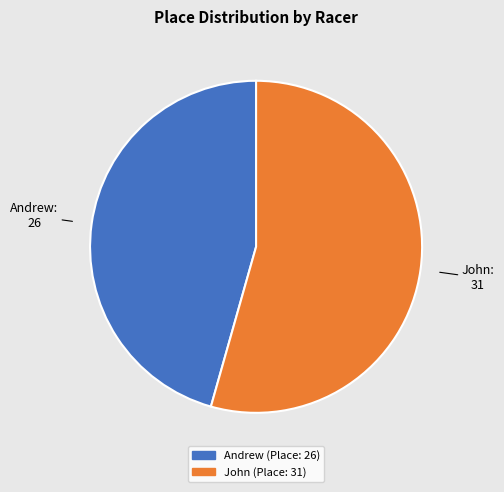

Rank the categories by value from highest to lowest.

John, Andrew